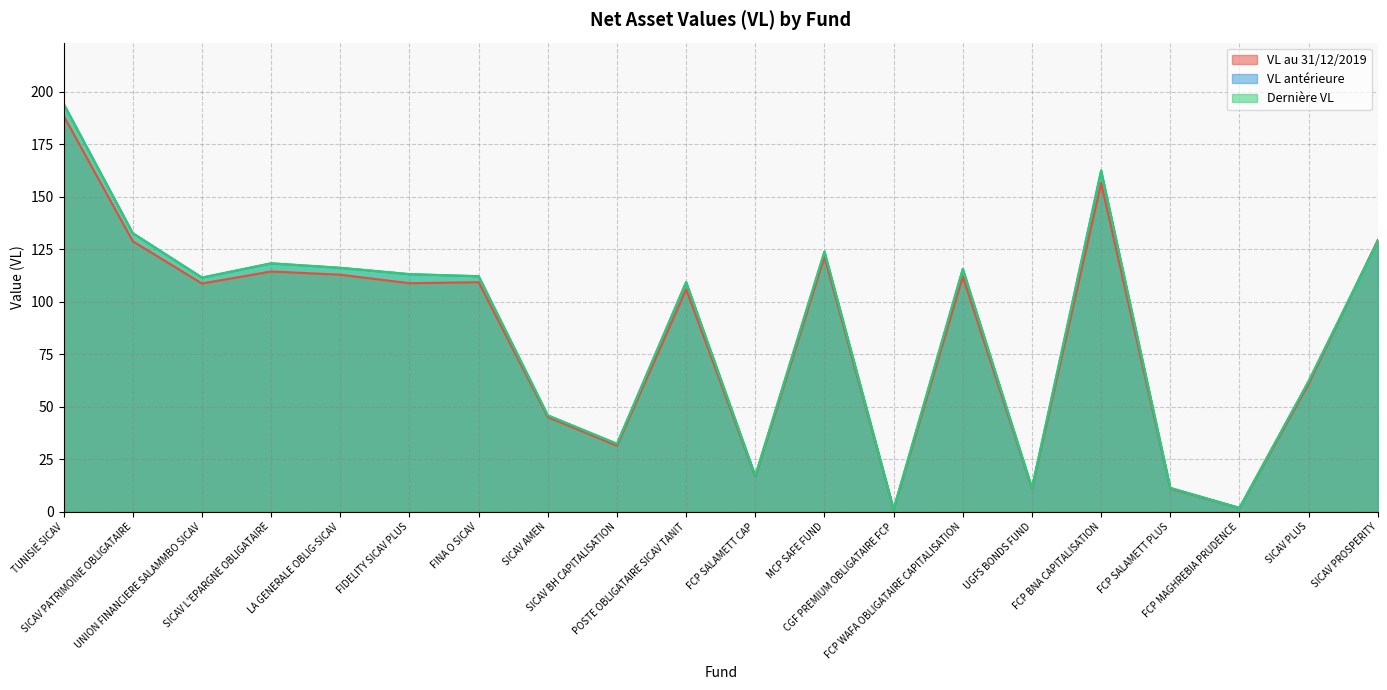

How many data points in Dernière VL are less than 112?

10